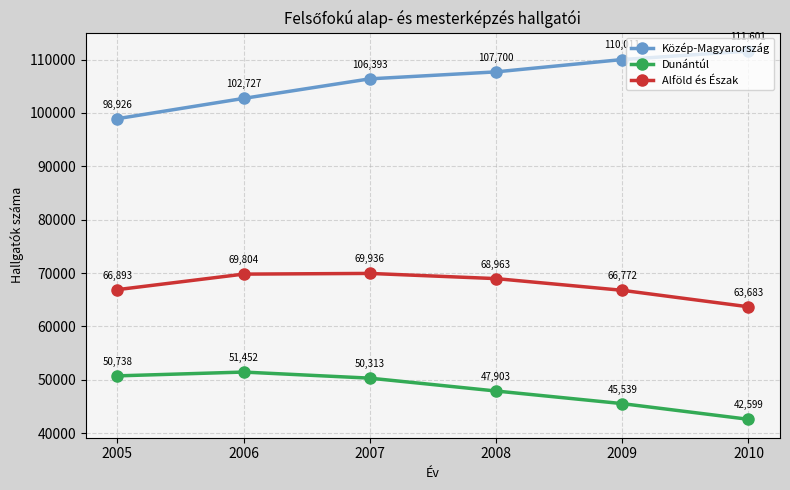

What is the approximate value of Közép-Magyarország at 2005?

98926